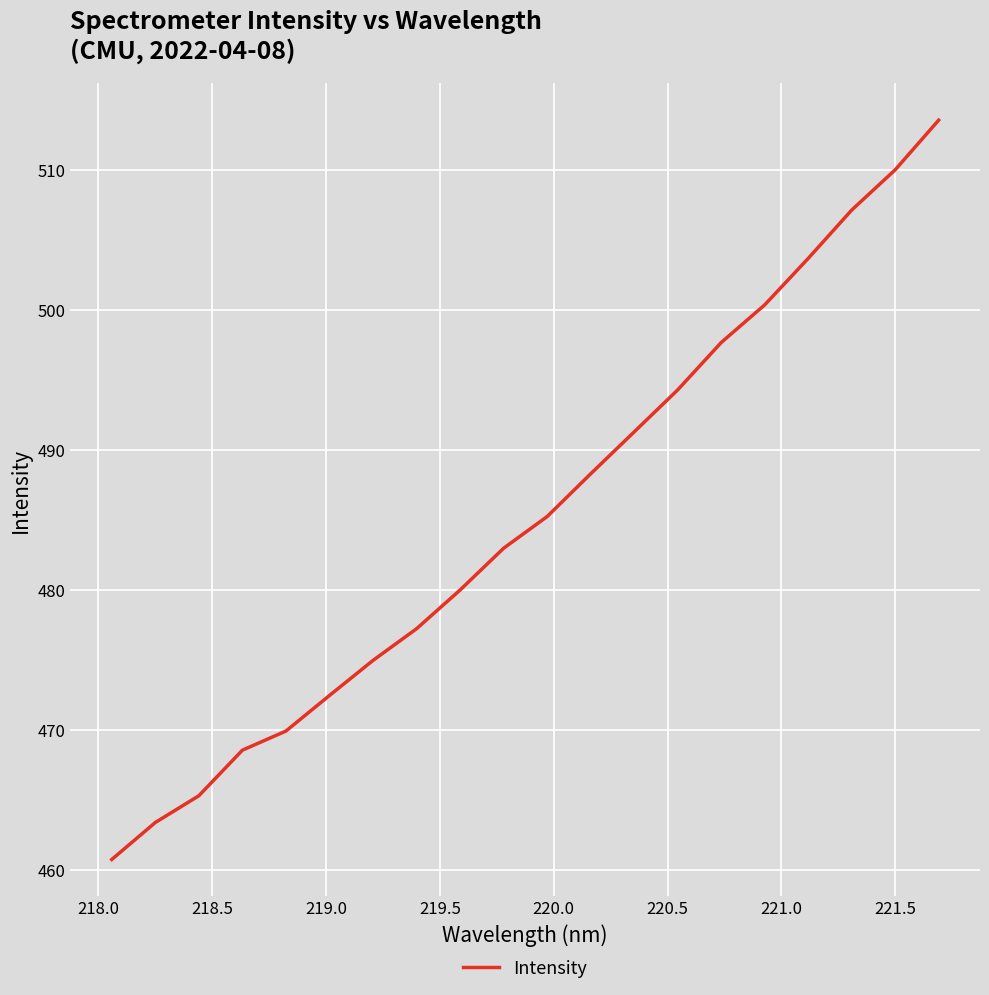

What is the maximum value shown in the chart?

513.6